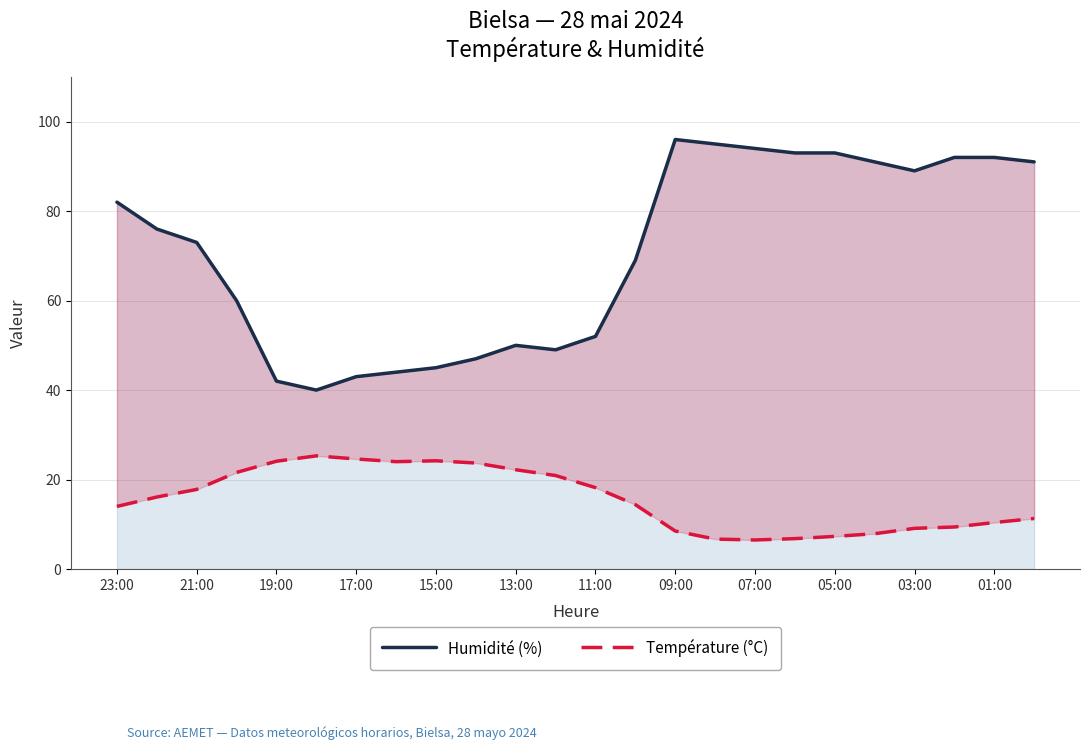

How many lines are shown in the chart?

2